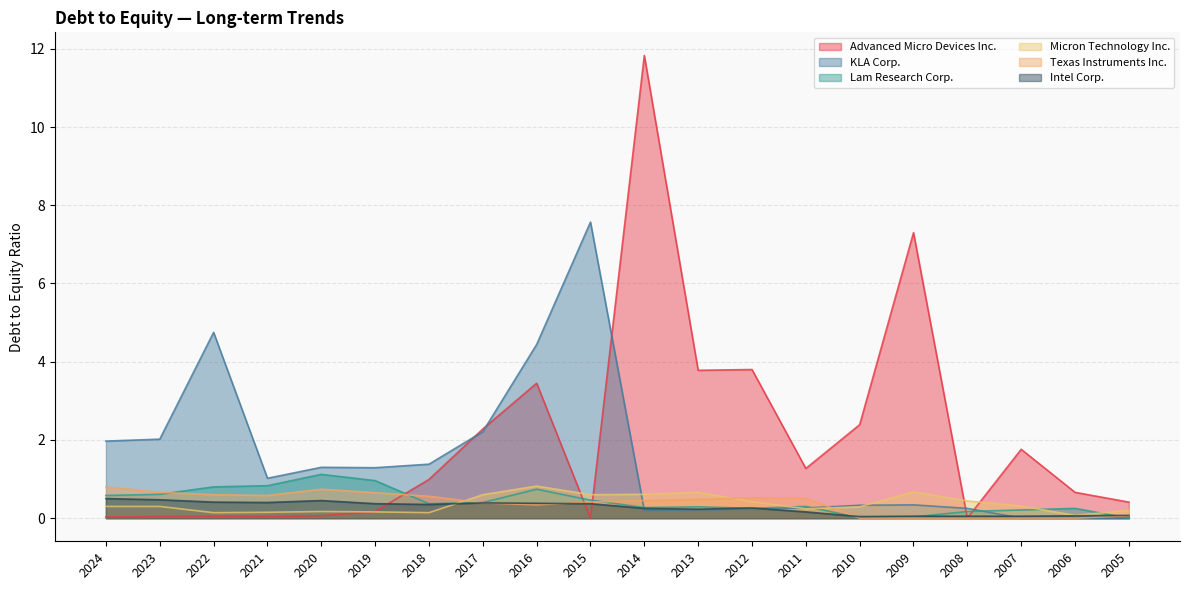

What is the total value across all series at 2017?

6.3